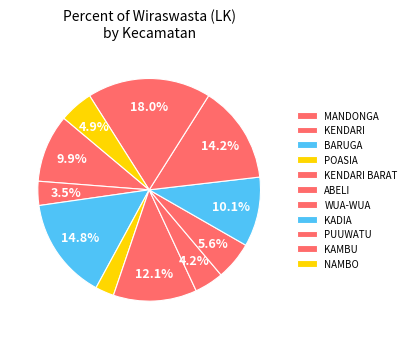

Which category has the biggest portion of the pie?

KAMBU